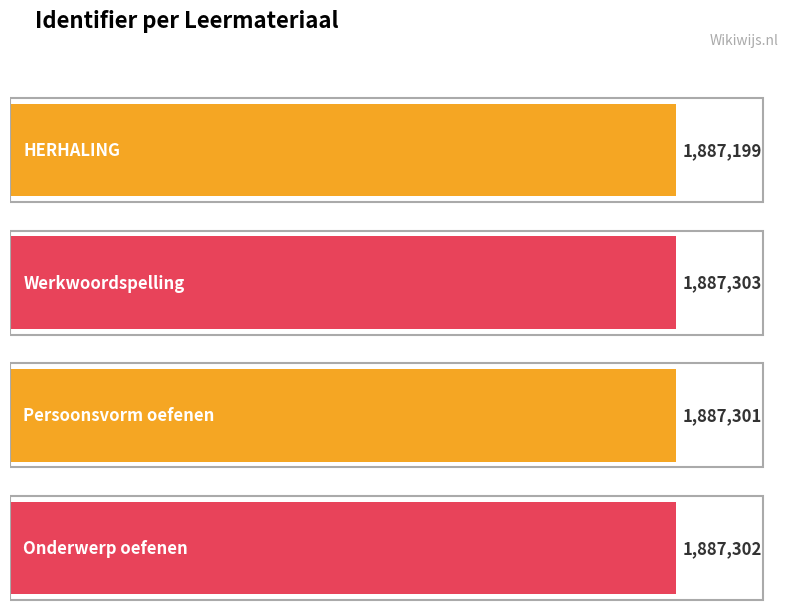

How many values are below 1887302?

2